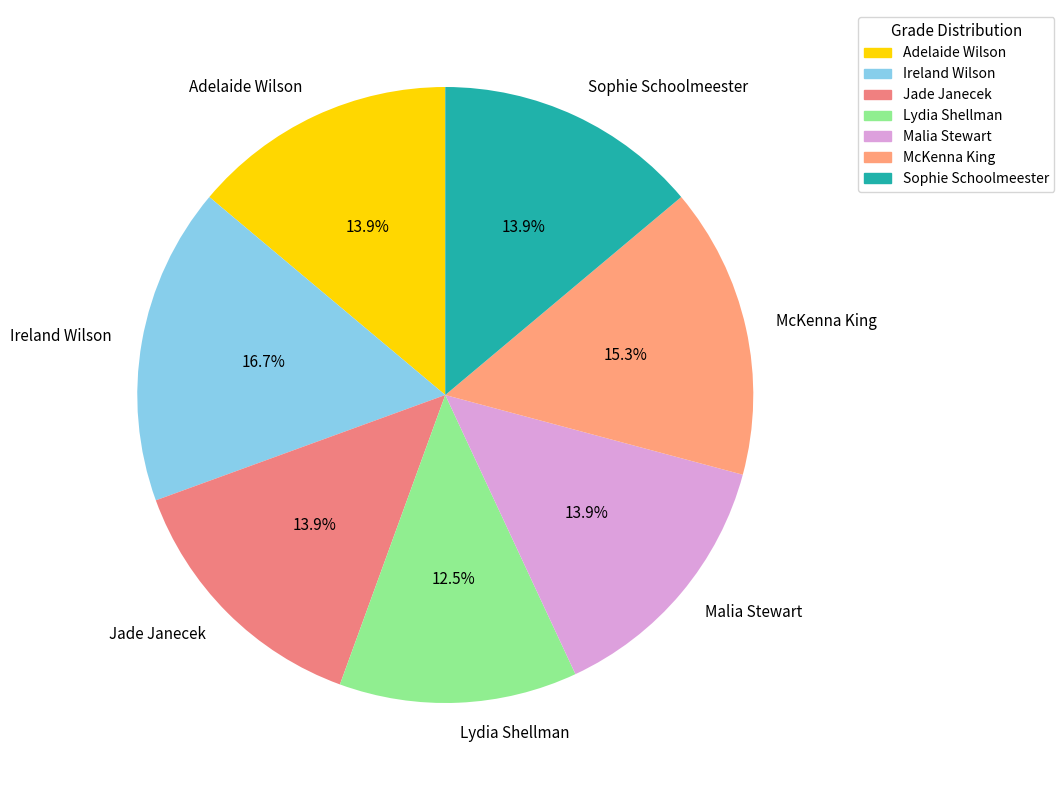

Is Jade Janecek the majority of the pie?

No